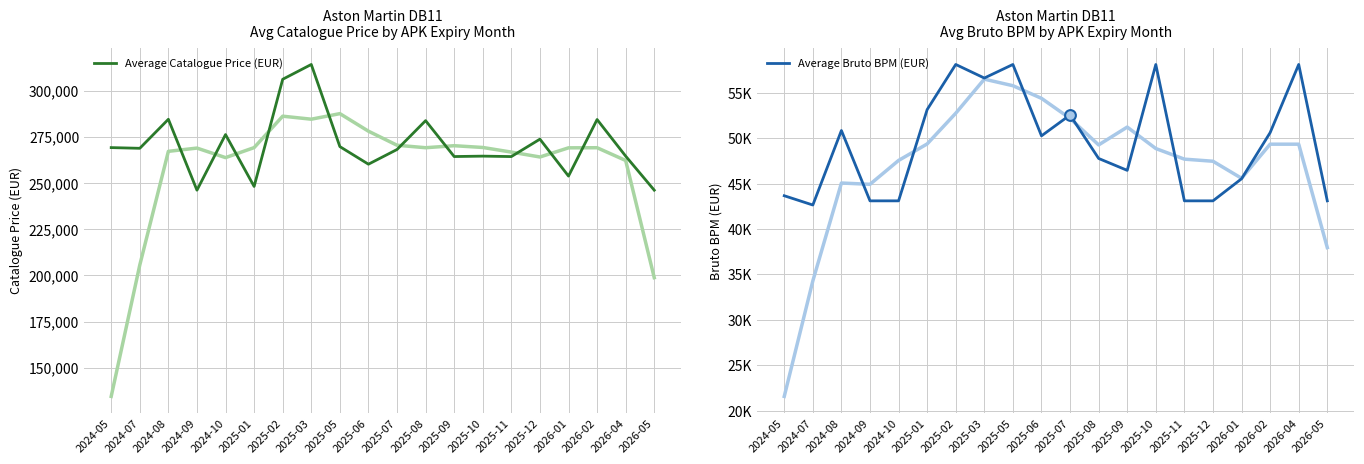

Is the value of Average Bruto BPM (EUR) at 2025-09 greater than the value of Average Catalogue Price (EUR) at 2026-02?

No